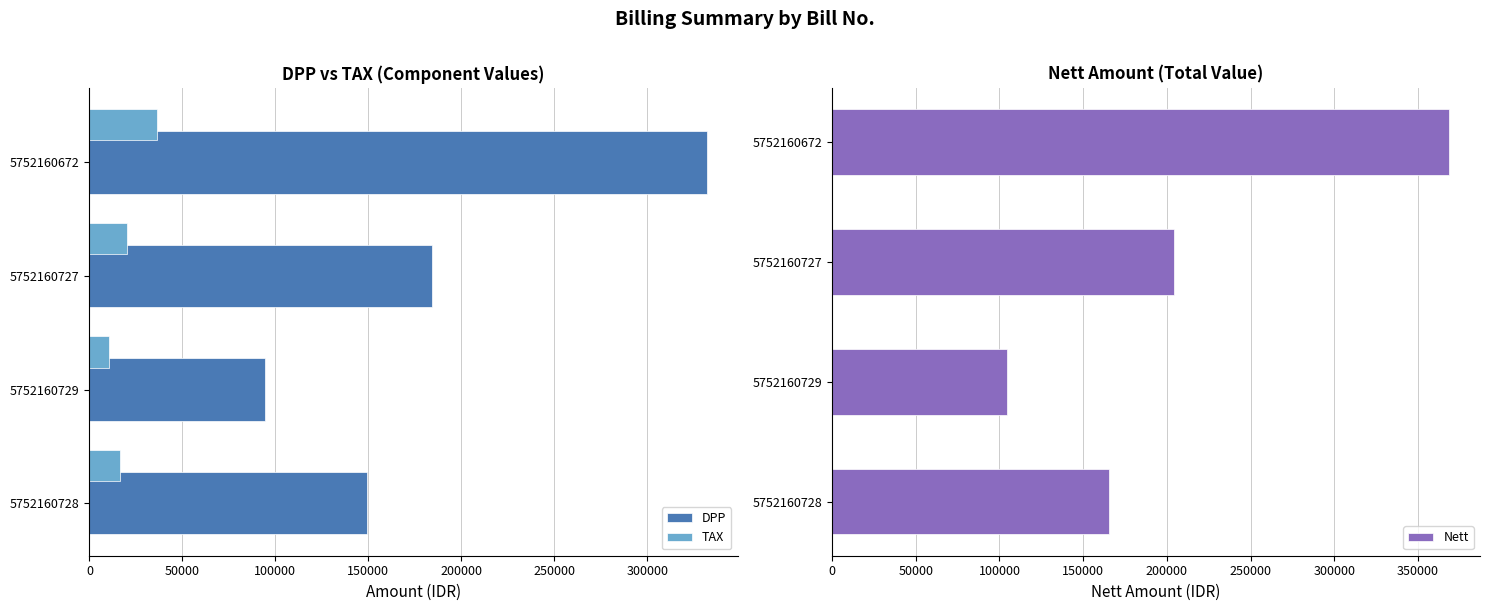

What is the lowest value of the TAX series?

10361